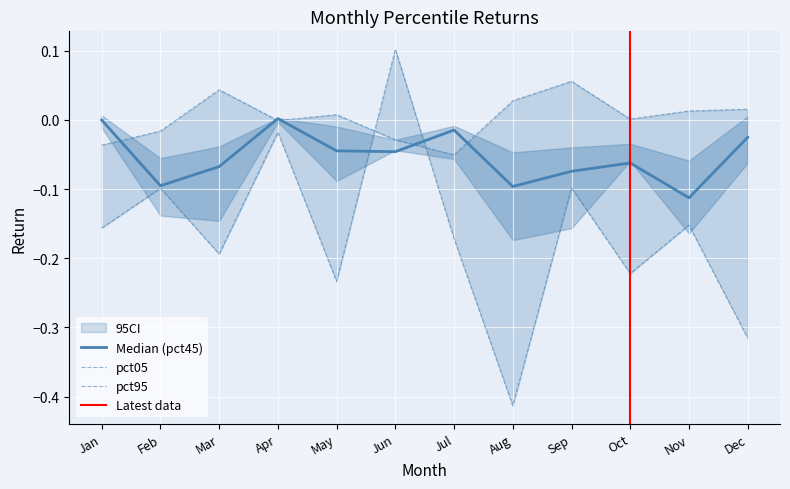

In pct05, how many points are lower than both neighbors (excluding endpoints)?

3